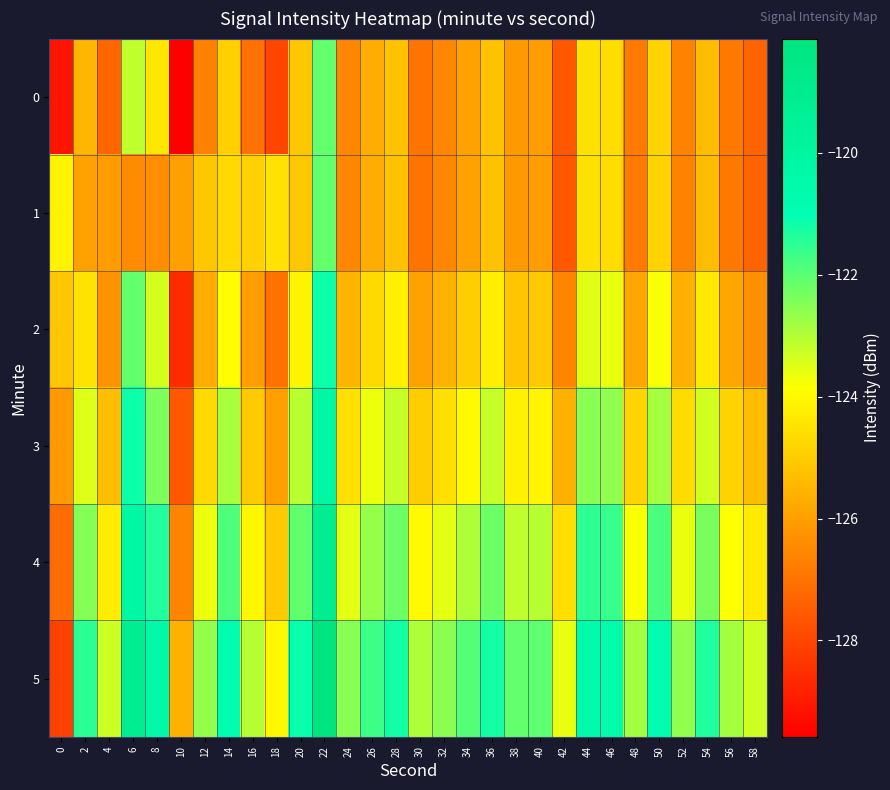

List the series in order of their peak value, lowest first.

0, 1, 2, 3, 4, 5